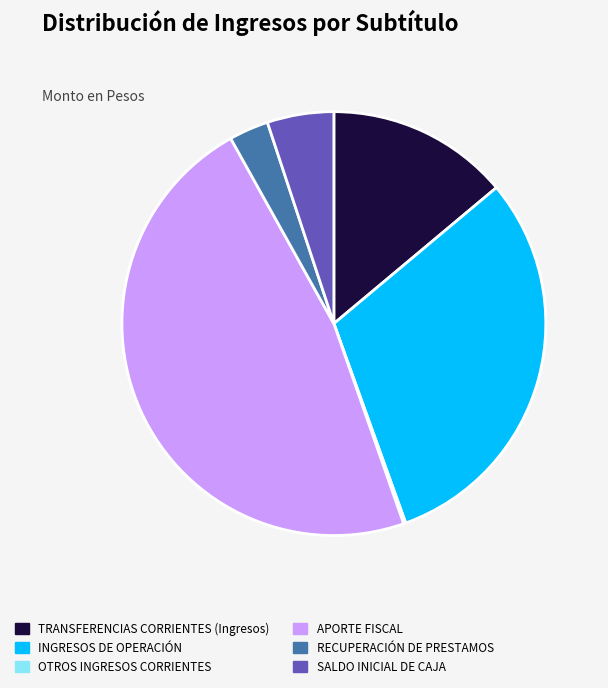

The INGRESOS DE OPERACIÓN slice represents 45% of the pie. True or false?

False